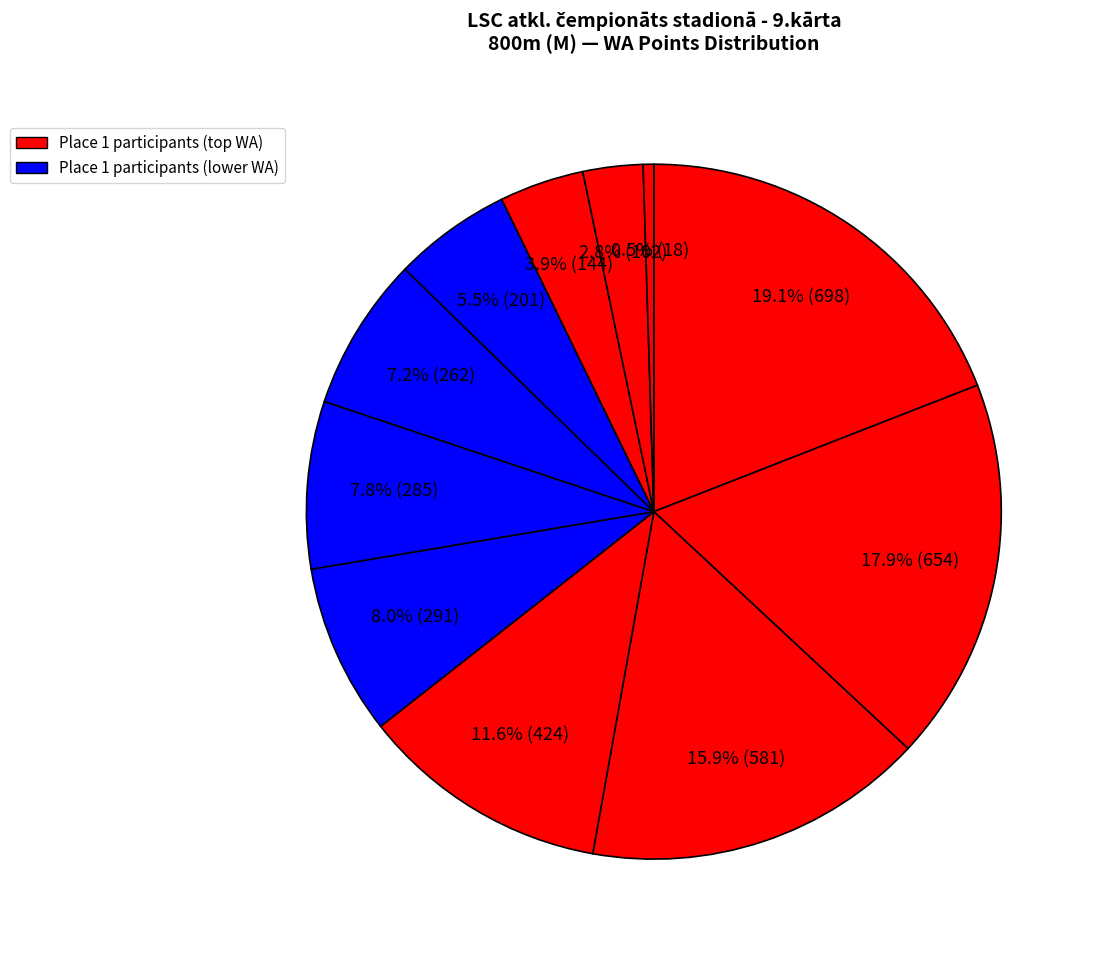

How many segments does this pie chart have?

11